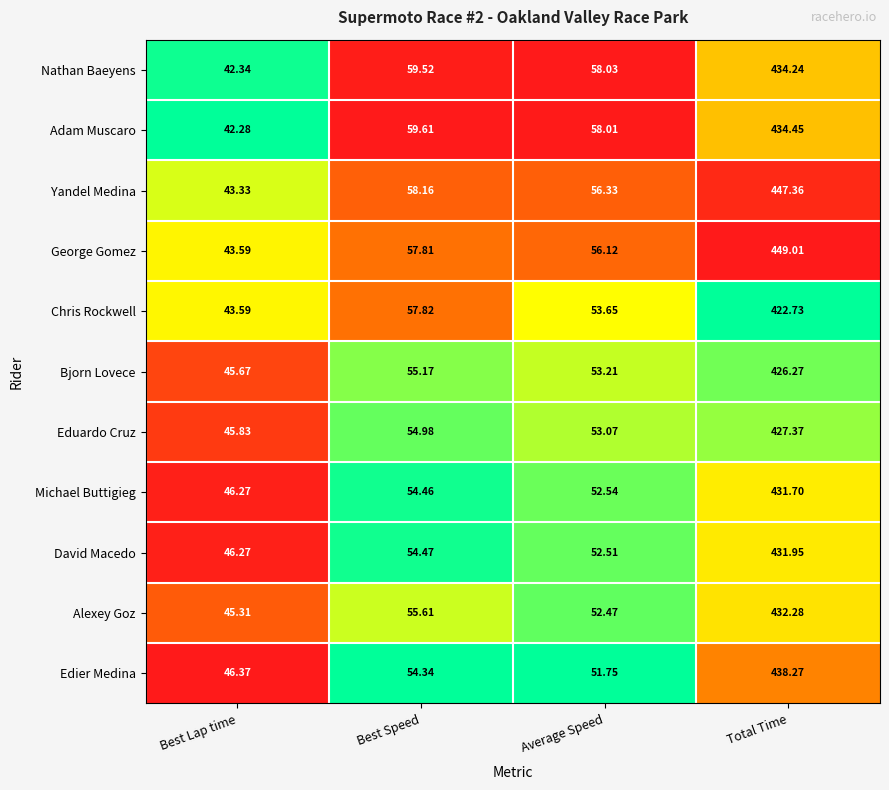

At which label does Alexey Goz reach its minimum?

Best Lap time